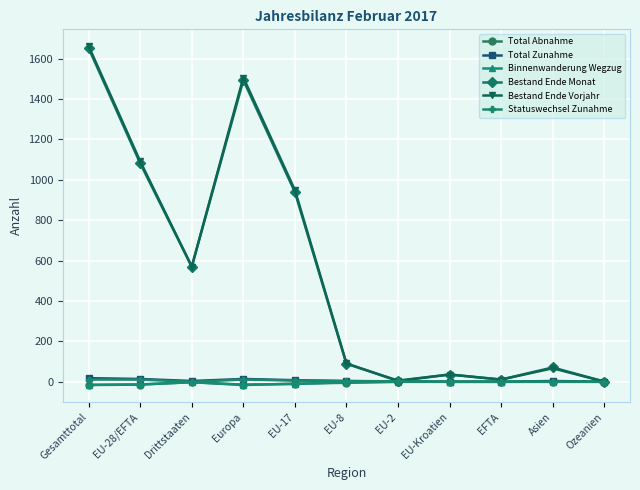

What are all the series names shown in the legend?

Total Abnahme, Total Zunahme, Binnenwanderung Wegzug, Bestand Ende Monat, Bestand Ende Vorjahr, Statuswechsel Zunahme